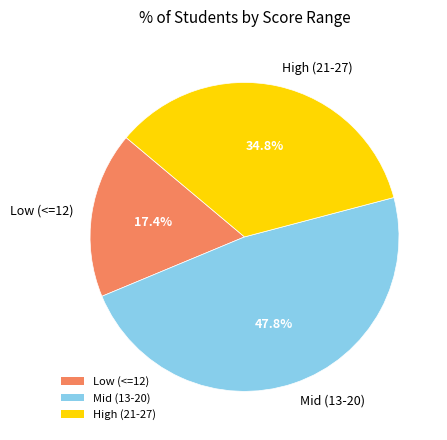

Which category has the smallest portion of the pie?

Low (<=12)